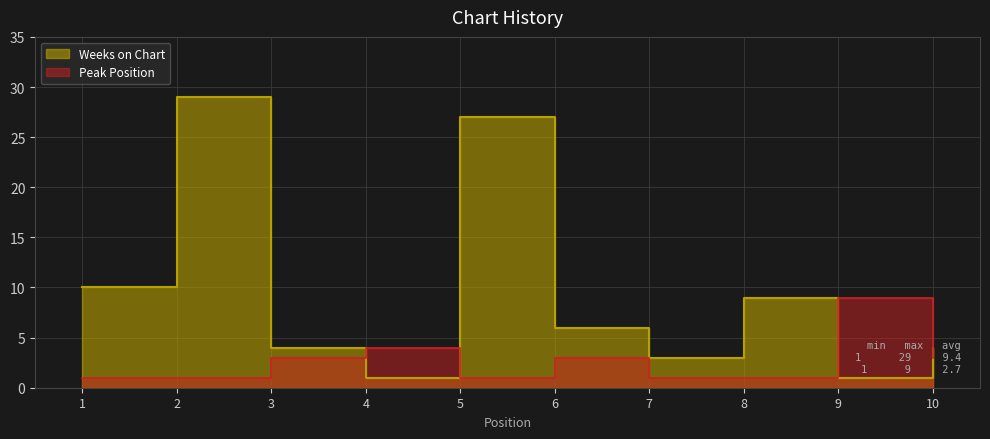

Which series has the largest total across all categories?

Weeks on Chart